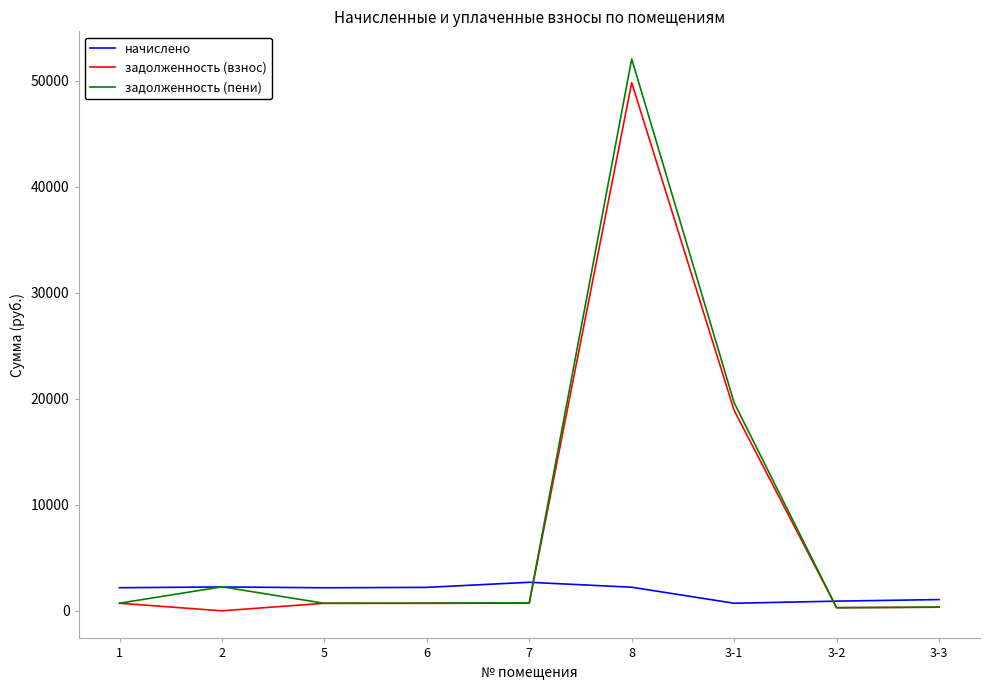

What is the total value across all series at 2?

4558.2